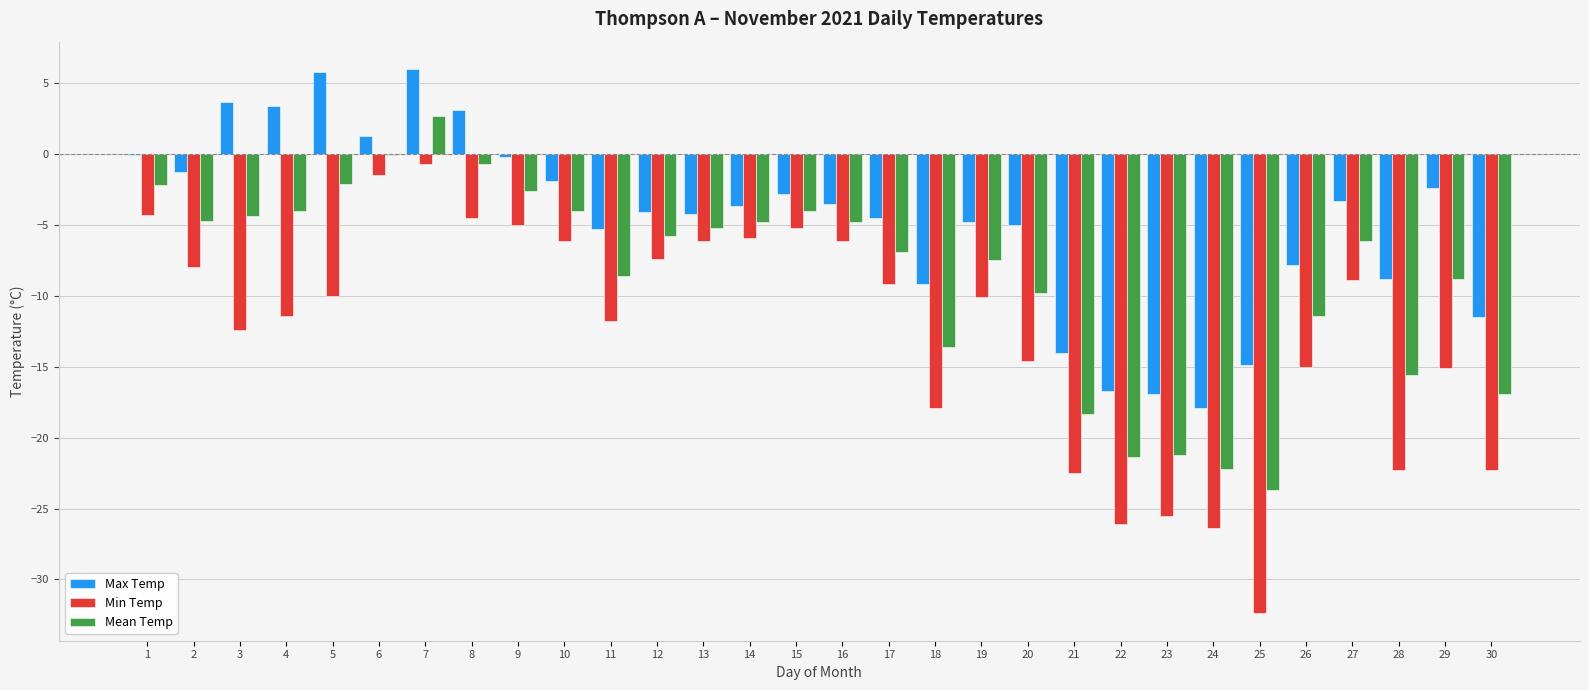

Which series changed the most between 5 and 15?

Max Temp